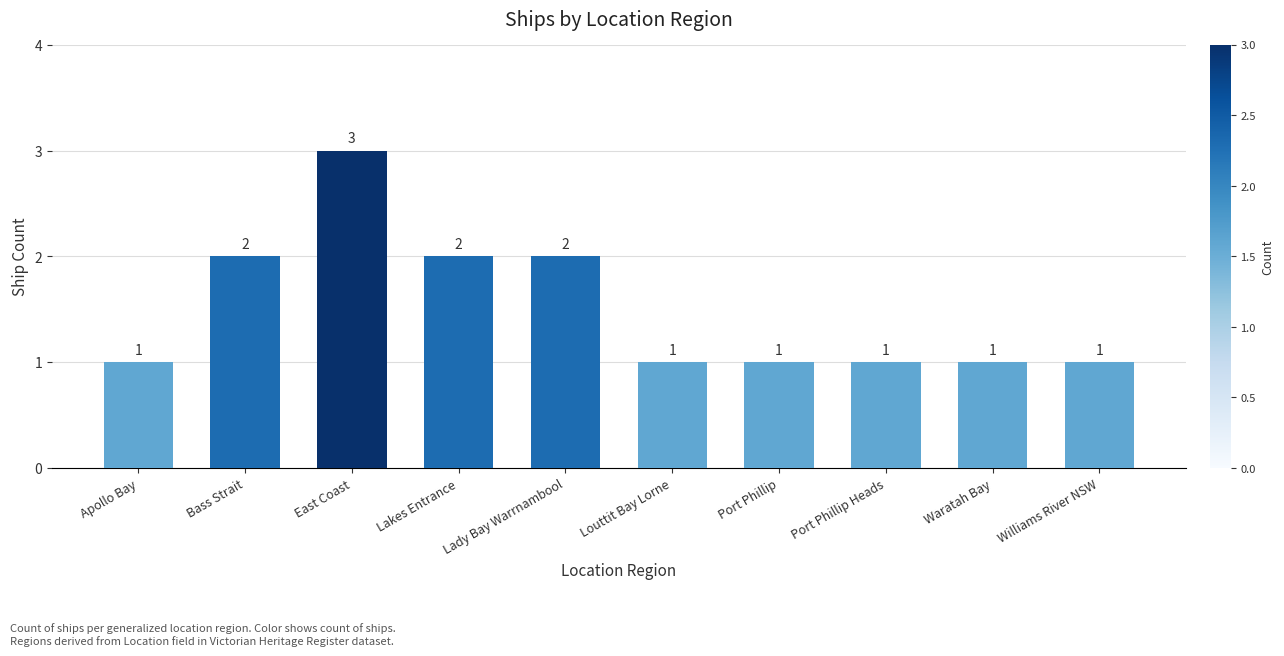

Between Apollo Bay and Lakes Entrance, which is larger?

Lakes Entrance